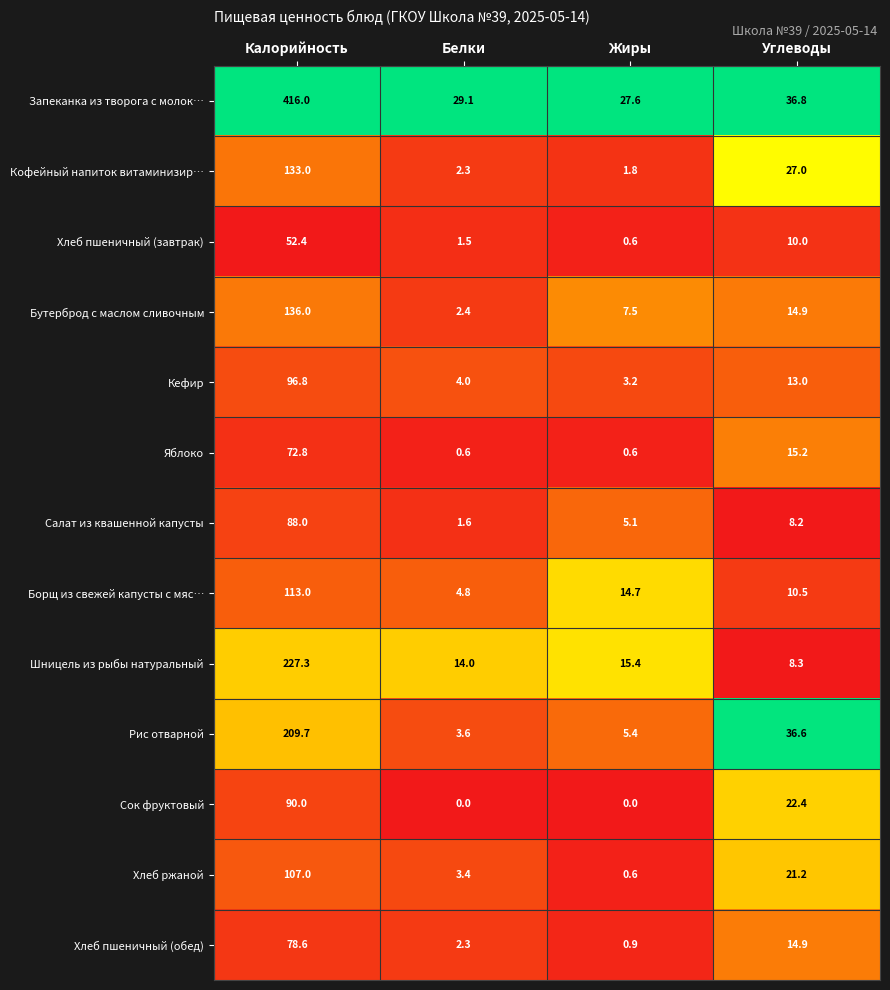

The value of Кофейный напиток витаминизир… at Белки is 0.7. True or false?

False